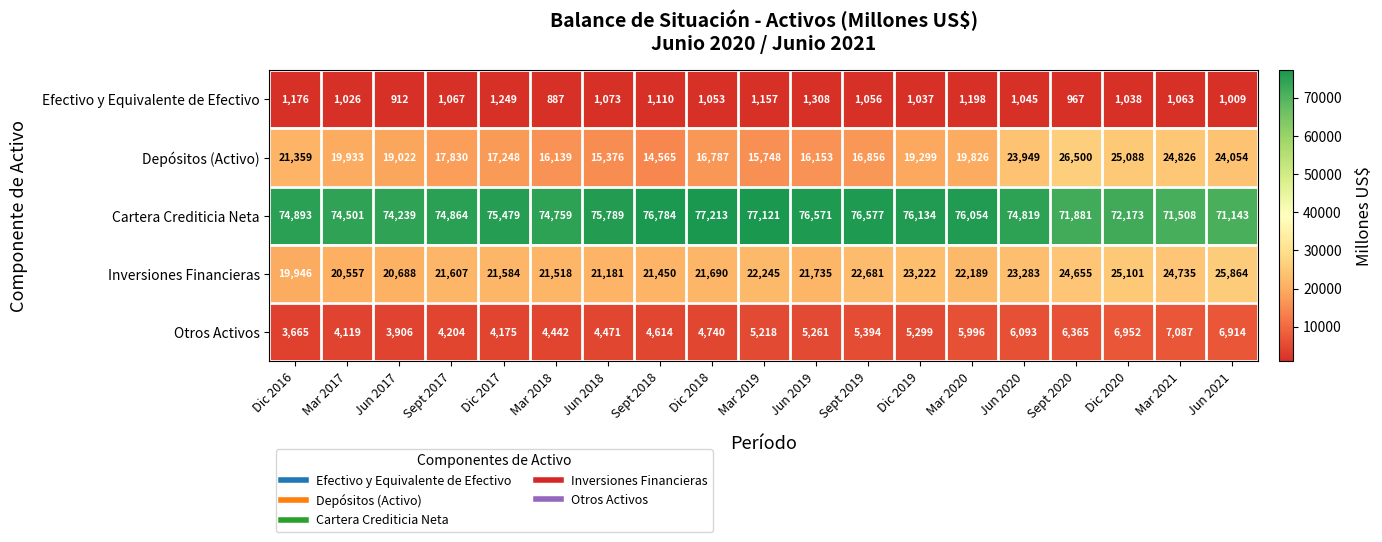

At which label does Inversiones Financieras reach its peak?

Jun 2021